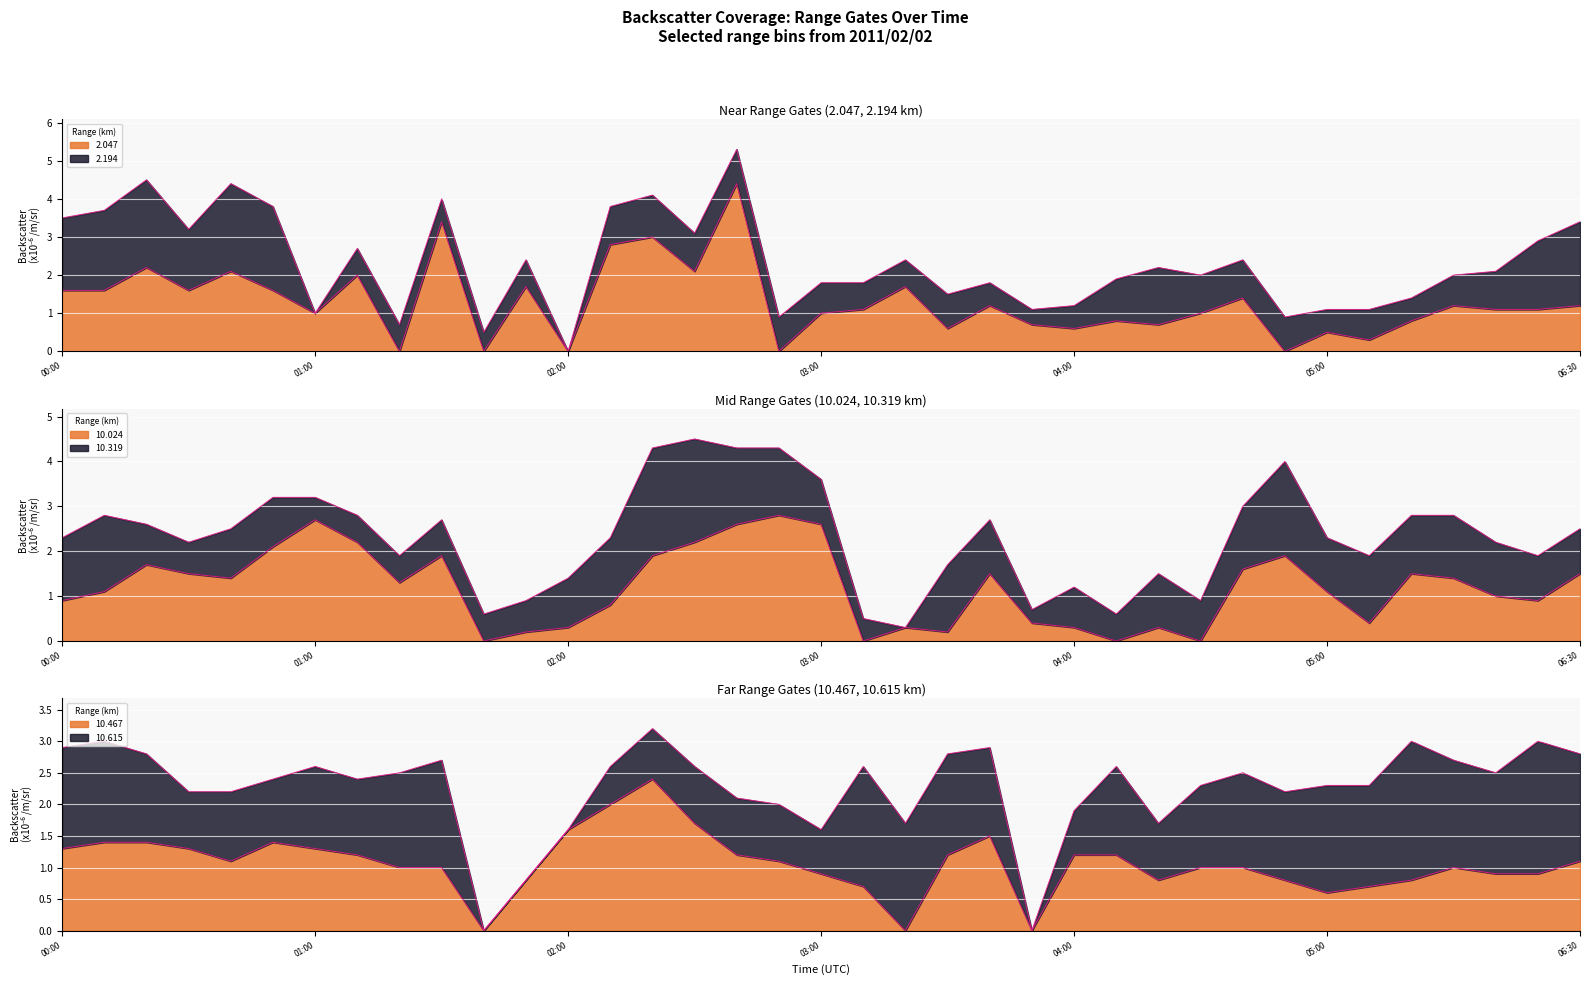

The 10.467 series shows 3.2 at 2011/02/02 02:10. True or false?

False